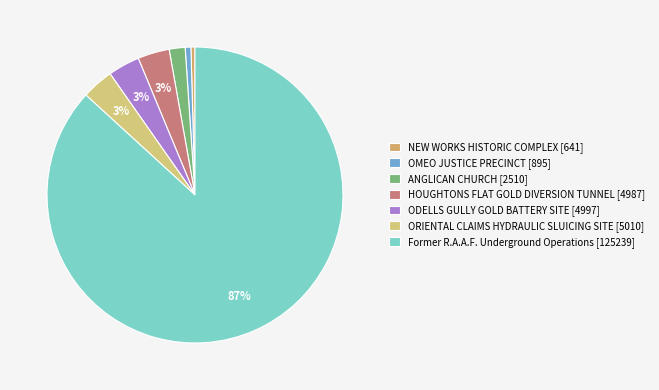

Which slice is the smallest?

NEW WORKS HISTORIC COMPLEX